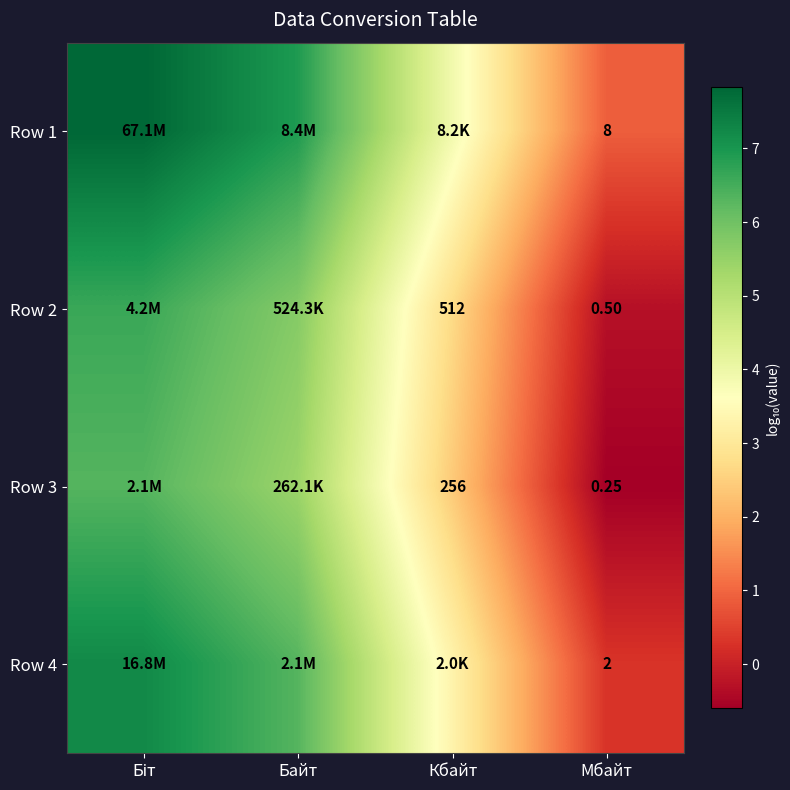

Between Біт and Кбайт, which series saw the biggest shift?

Row 1